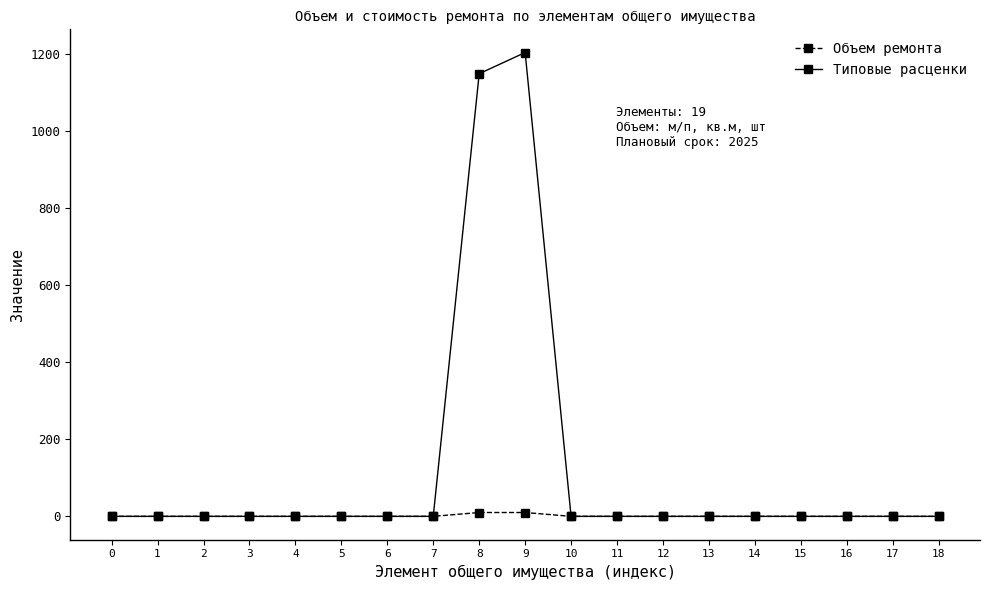

Reading right to left, what are all the values shown in this chart?

Объем ремонта: 0	0	0	0	0	0	0	0	0	10	10	0	0	0	0	0	0	0	0
Типовые расценки: 0	0	0	0	0	0	0	0	0	1204	1149	0	0	0	0	0	0	0	0